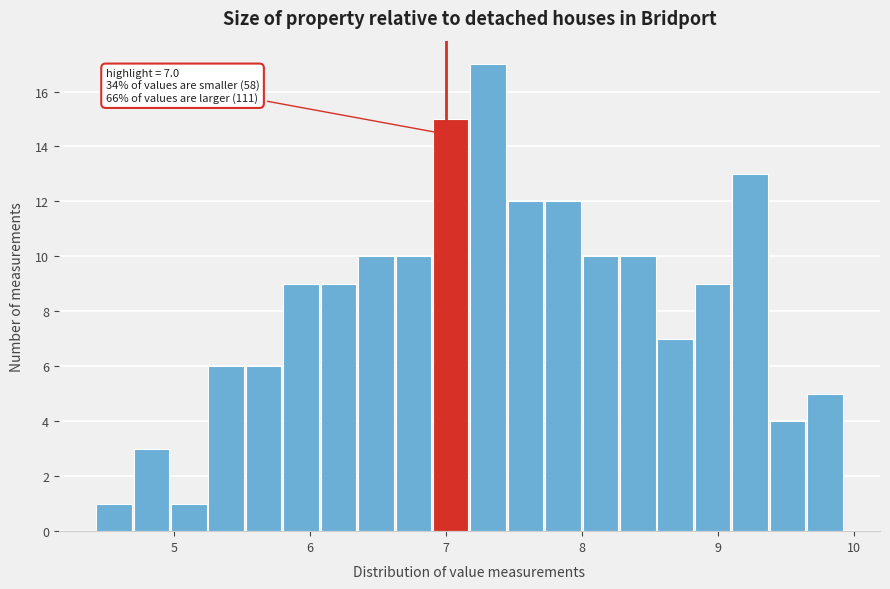

Read against the x-axis, roughly where is the centre of the tallest bar?

7.3